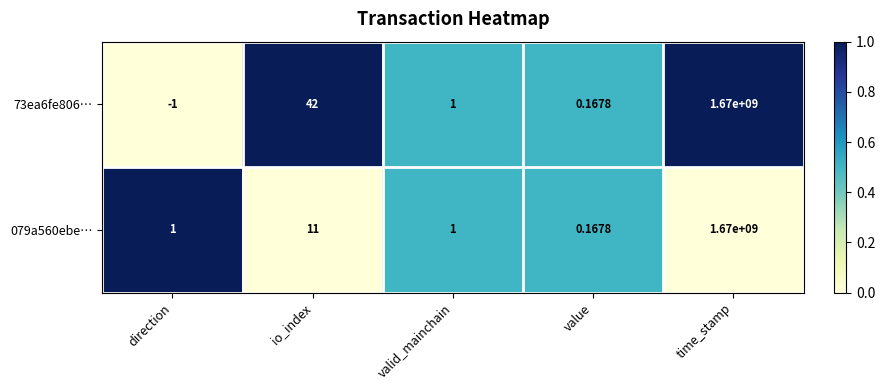

At which label does 73ea6fe806… reach its minimum?

direction